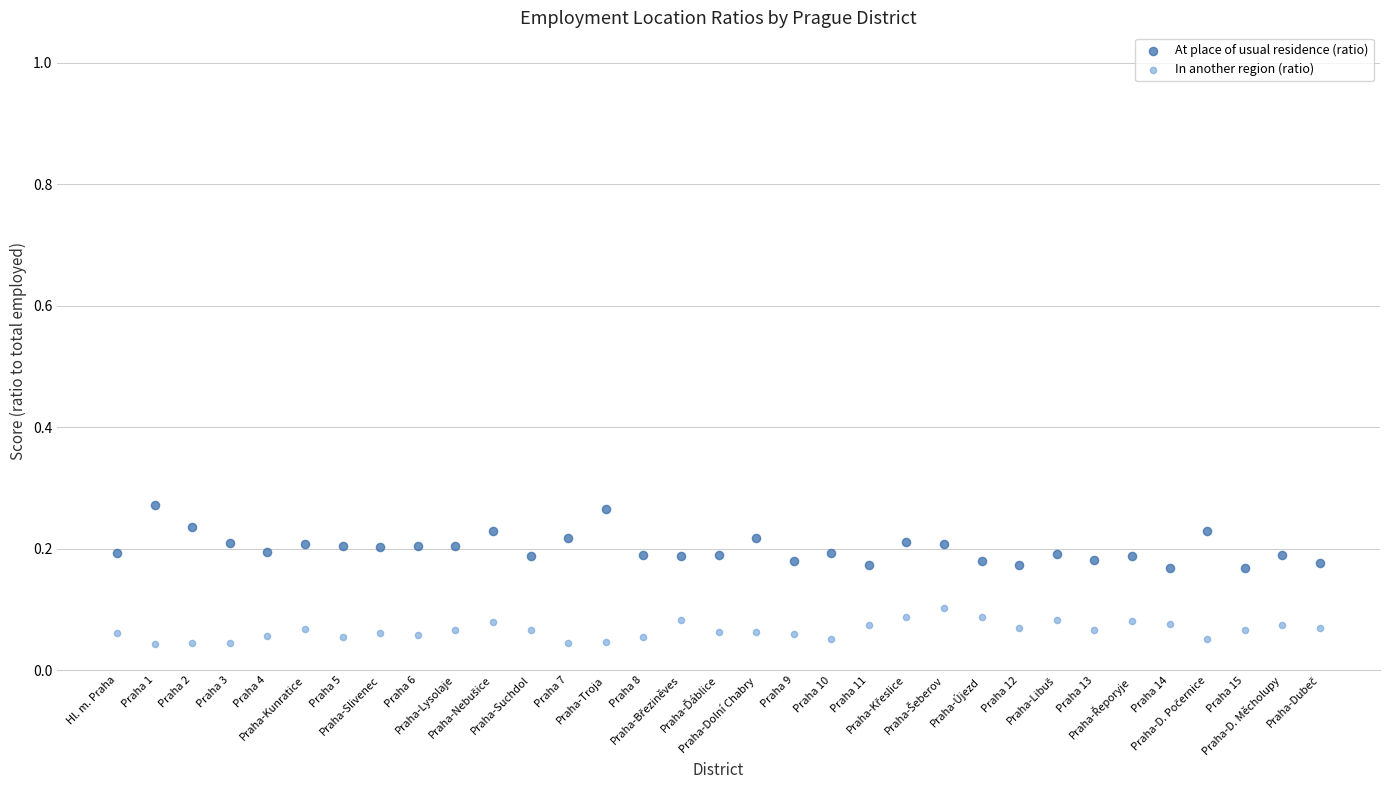

Which series reaches the minimum Y coordinate?

In another region (ratio)